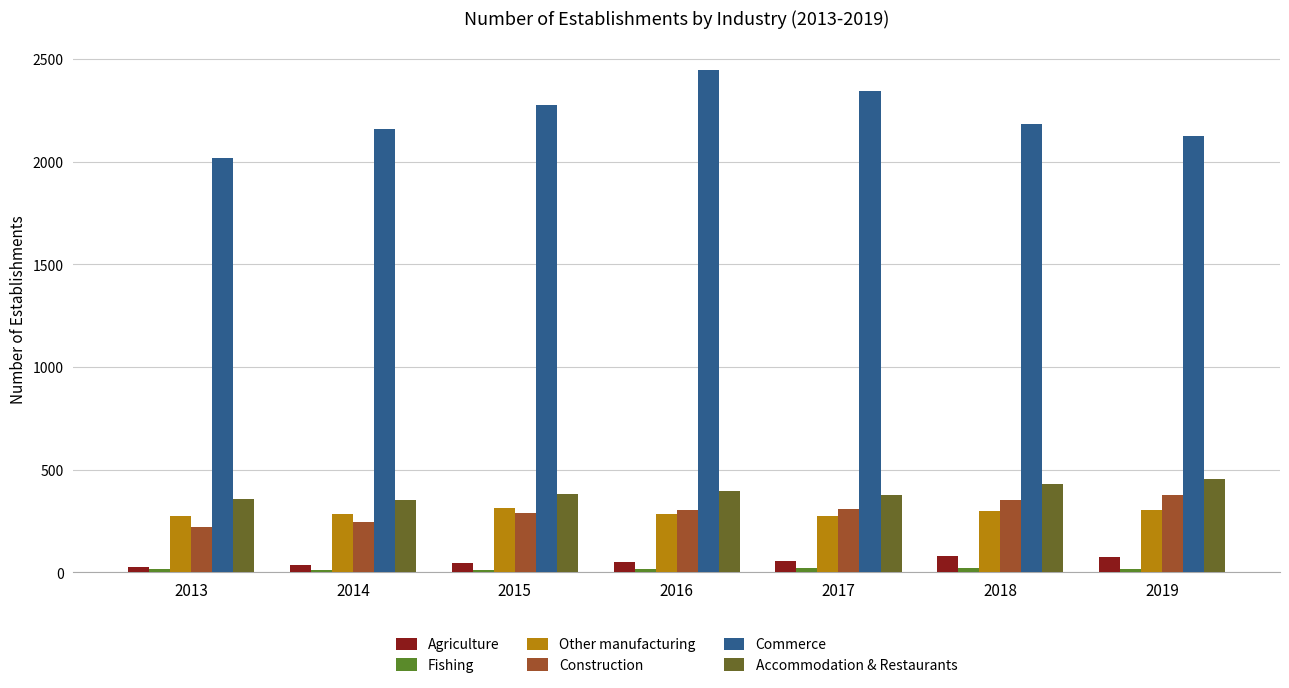

Reading left to right, extract all data points from this chart.

Agriculture: 24	35	43	48	54	79	73
Fishing: 16	13	12	18	19	21	17
Other manufacturing: 272	283	311	282	274	300	305
Construction: 221	243	291	305	310	350	374
Commerce: 2016	2161	2277	2448	2344	2184	2127
Accommodation & Restaurants: 358	351	382	396	377	431	453